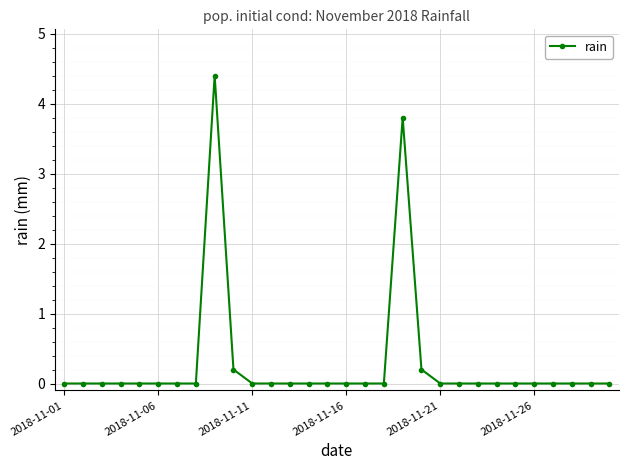

Reading right to left, transcribe all the data shown in this chart.

0.0	0.0	0.0	0.0	0.0	0.0	0.0	0.0	0.0	0.0	0.2	3.8	0.0	0.0	0.0	0.0	0.0	0.0	0.0	0.0	0.2	4.4	0.0	0.0	0.0	0.0	0.0	0.0	0.0	0.0